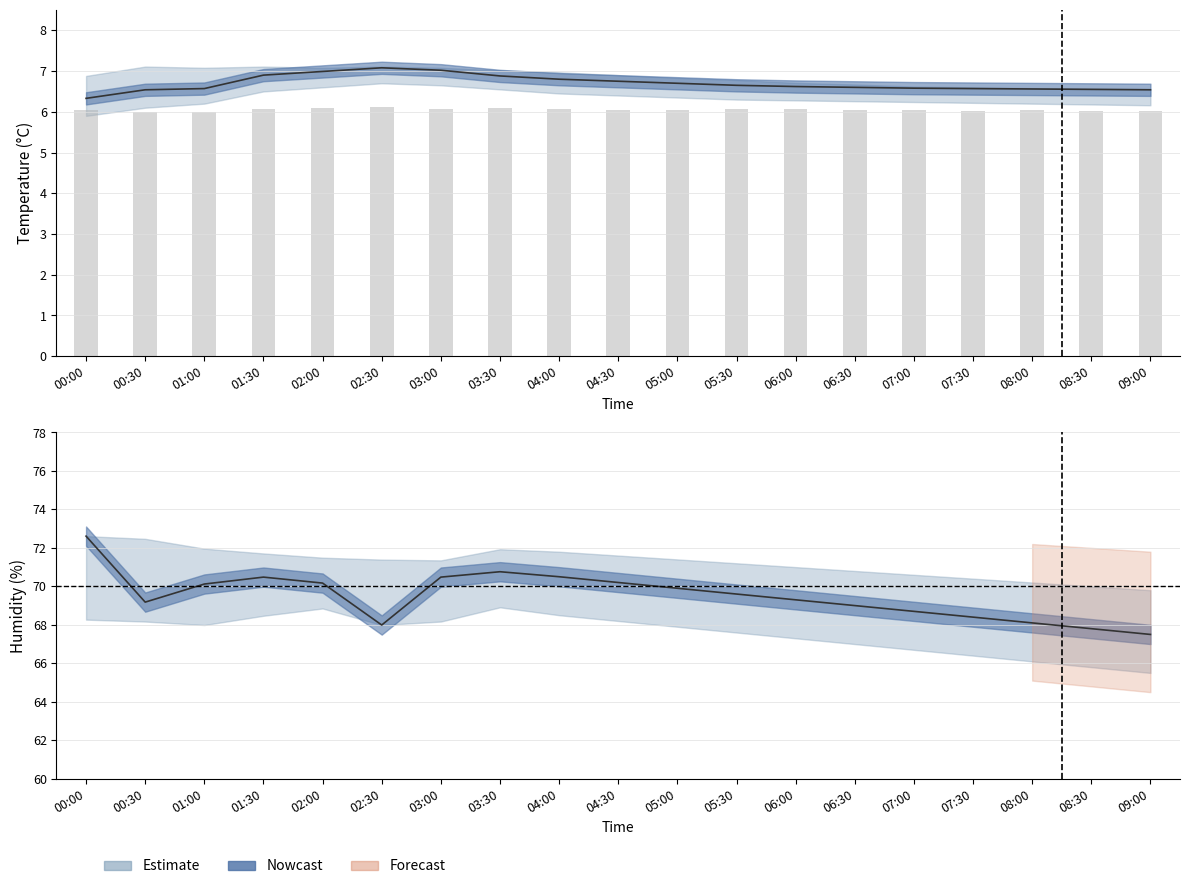

Which has a higher value, 07:00 or 05:00?

05:00